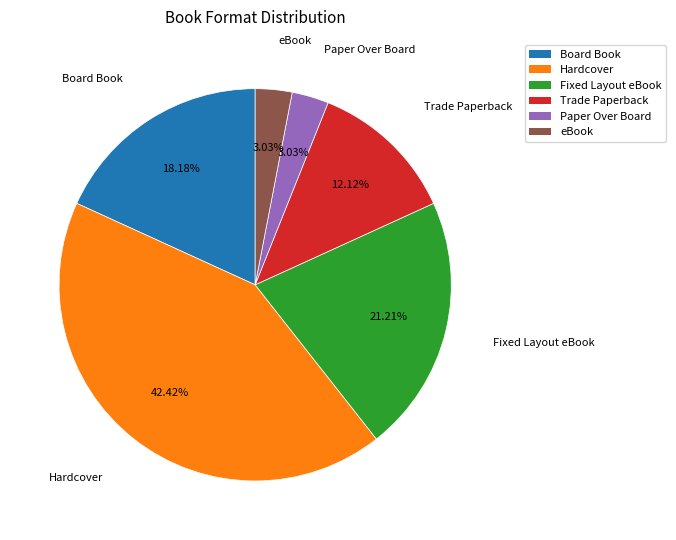

What is the ratio of the value at eBook to the value at Paper Over Board?

1.0